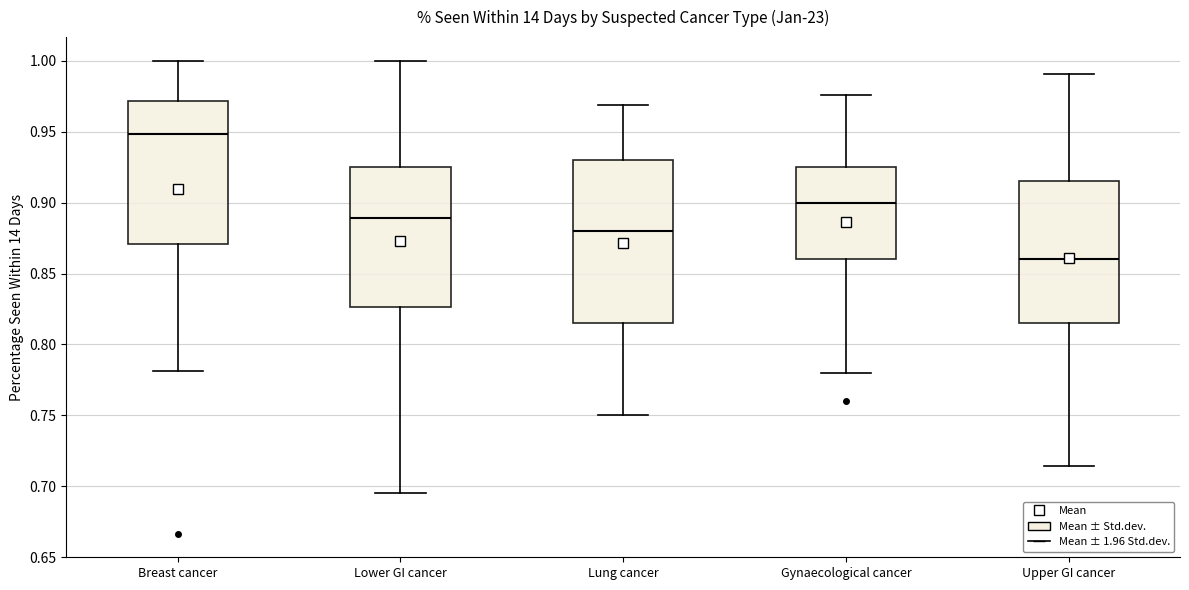

Reading left to right, transcribe this box plot: for each box, give where its median line is, the range the box spans, and where its two whiskers end, as read against the y-axis. The values are not printed on the chart, so give them approximately, as read against the axis.

Breast cancer: median 0.950, box 0.870 to 0.970, whiskers 0.780 to 1.000
Lower GI cancer: median 0.890, box 0.825 to 0.925, whiskers 0.695 to 1.000
Lung cancer: median 0.880, box 0.815 to 0.930, whiskers 0.750 to 0.970
Gynaecological cancer: median 0.900, box 0.860 to 0.925, whiskers 0.780 to 0.975
Upper GI cancer: median 0.860, box 0.815 to 0.915, whiskers 0.715 to 0.990